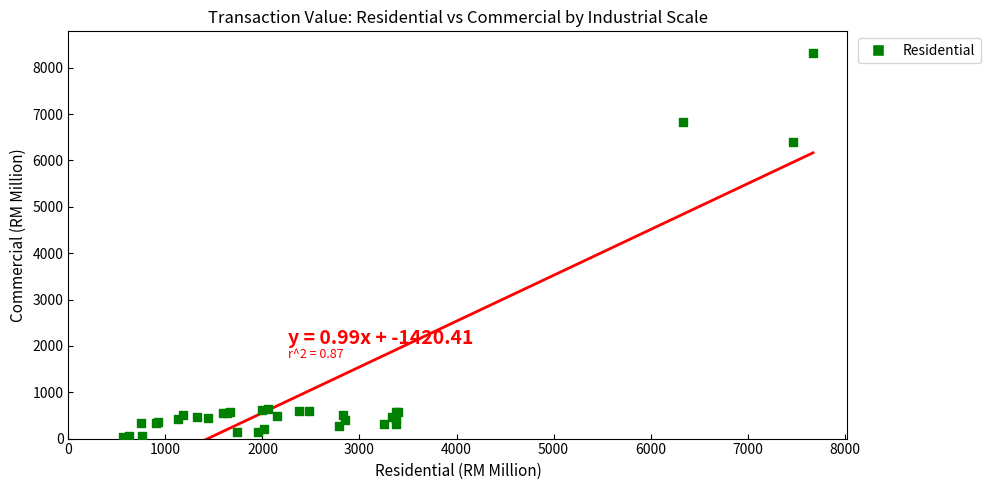

What Y value in the scatter plot is closest to 4181?

6389.4